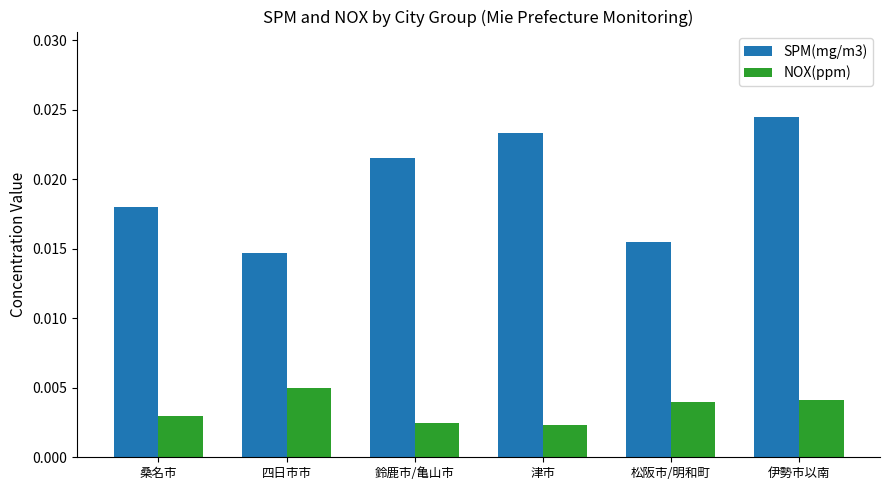

How many bars are there in each group?

2